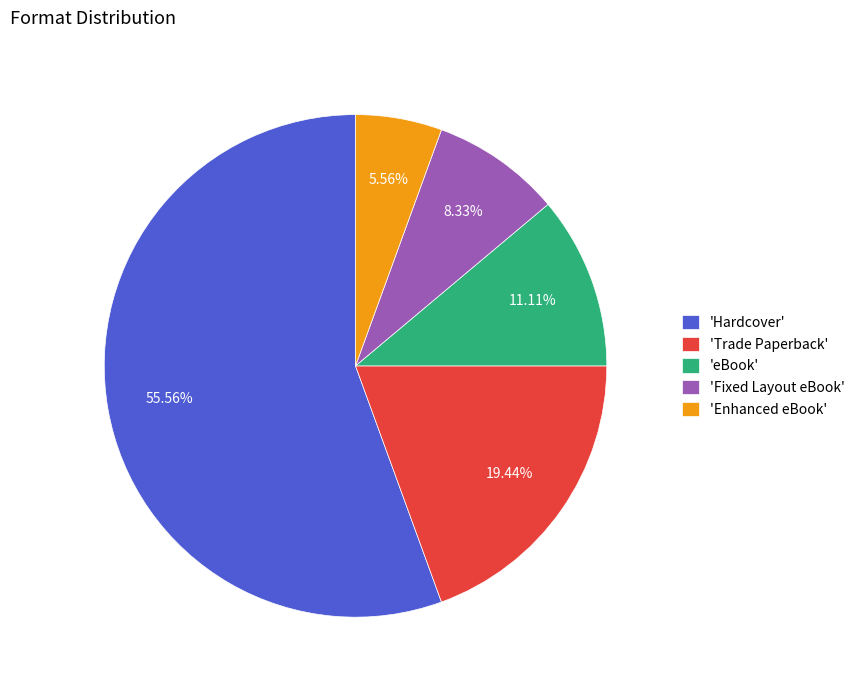

Which slice is the largest?

'Hardcover'